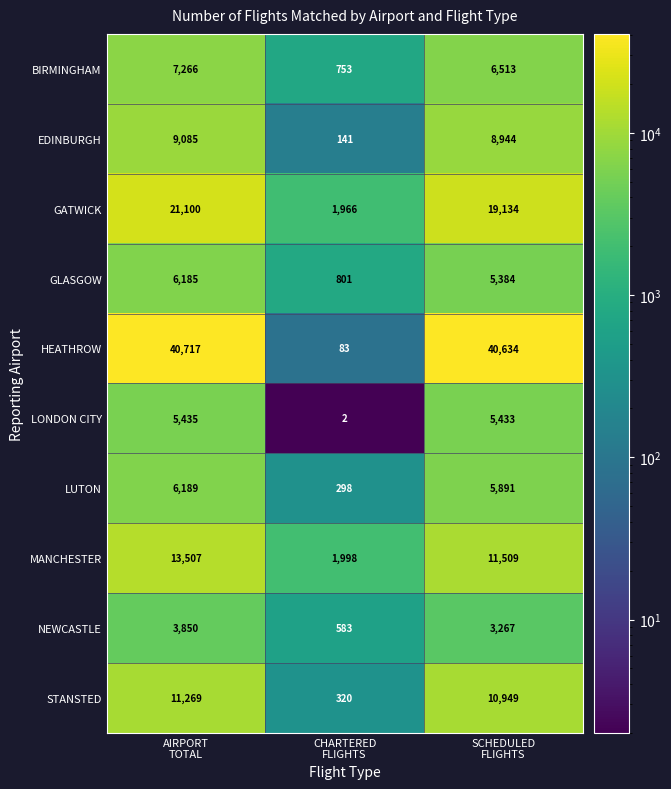

Which series has the widest spread of values?

HEATHROW